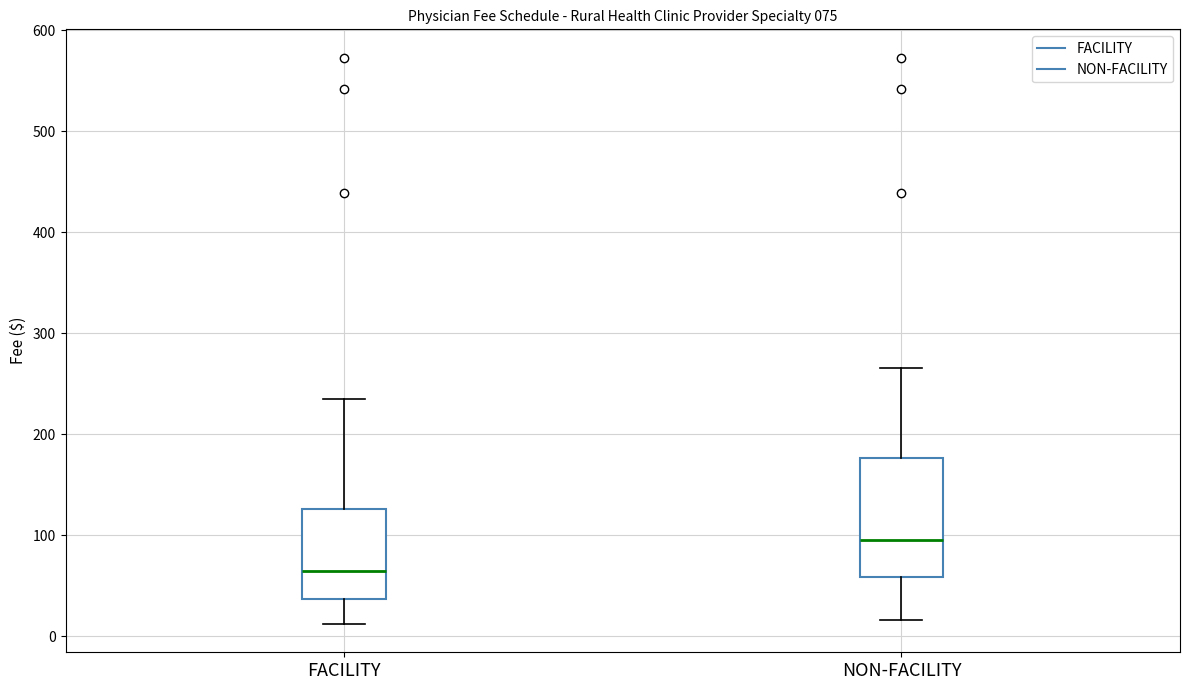

Comparing the boxes themselves (not the whiskers), which one is the tallest?

NON-FACILITY